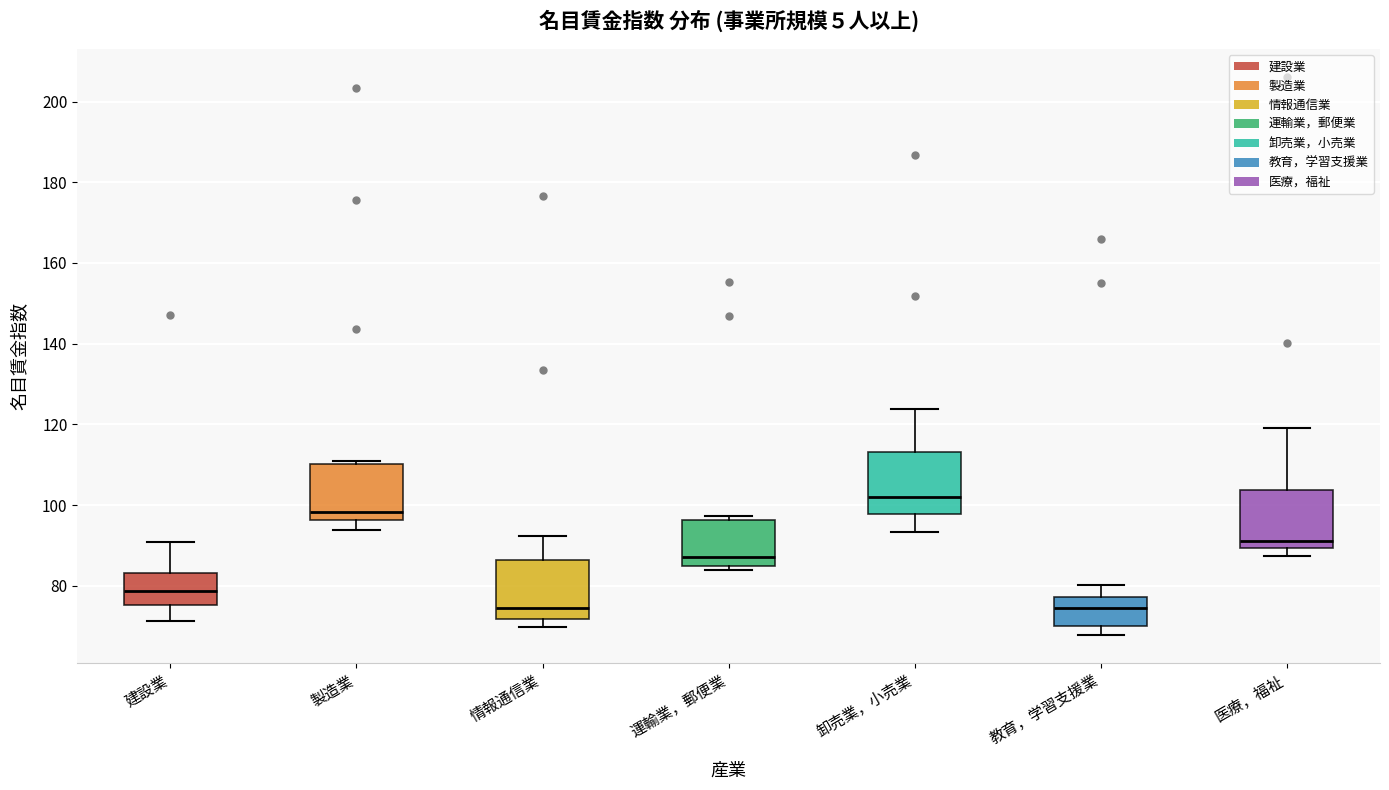

Reading left to right, transcribe this box plot: for each box, give where its median line is, the range the box spans, and where its two whiskers end, as read against the y-axis. The values are not printed on the chart, so give them approximately, as read against the axis.

建設業: median 78, box 76 to 84, whiskers 72 to 92
製造業: median 98, box 96 to 110, whiskers 94 to 112
情報通信業: median 74, box 72 to 86, whiskers 70 to 92
運輸業，郵便業: median 88, box 86 to 96, whiskers 84 to 98
卸売業，小売業: median 102, box 98 to 114, whiskers 94 to 124
教育，学習支援業: median 74, box 70 to 78, whiskers 68 to 80
医療，福祉: median 92, box 90 to 104, whiskers 88 to 120